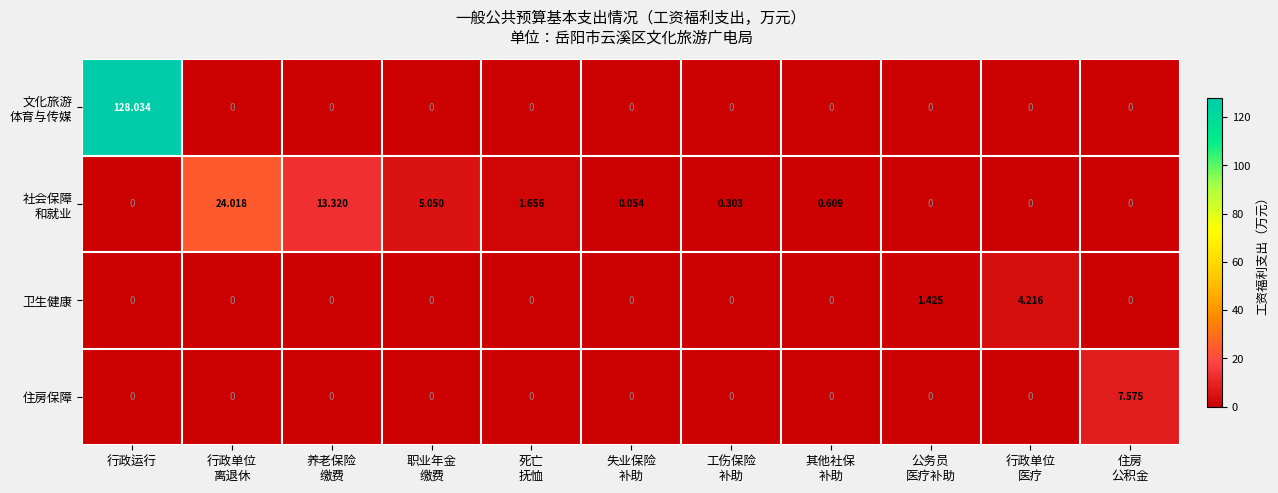

Which category has the highest value across all series?

行政运行